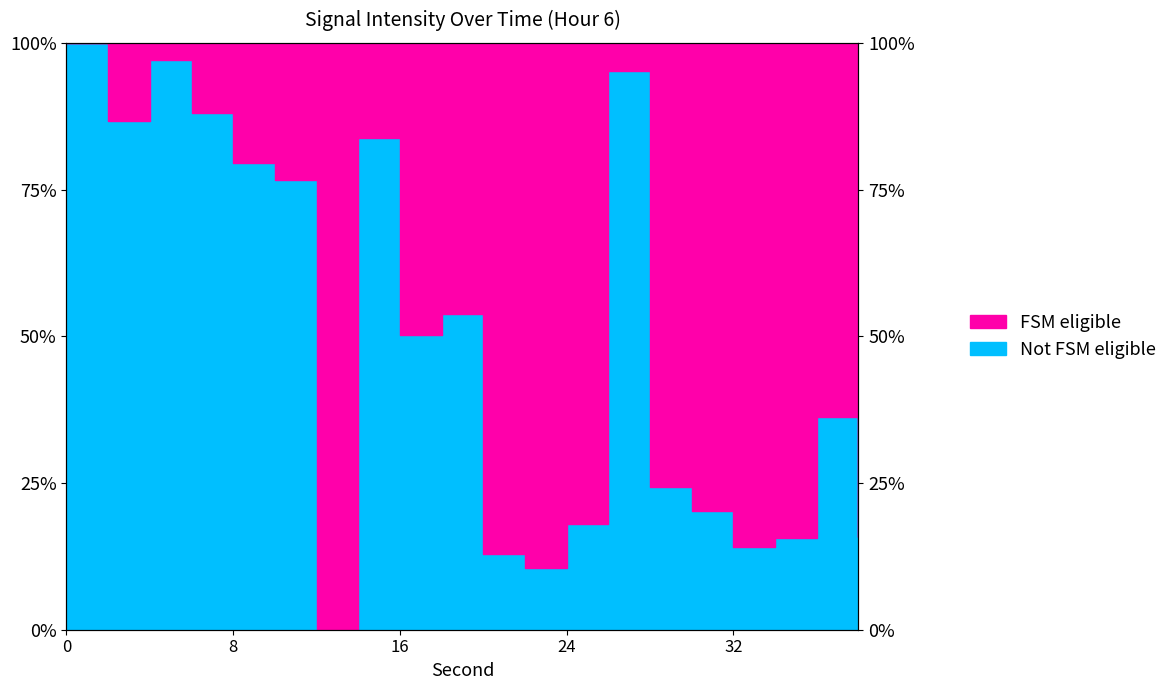

How many categories are shown in the chart?

20